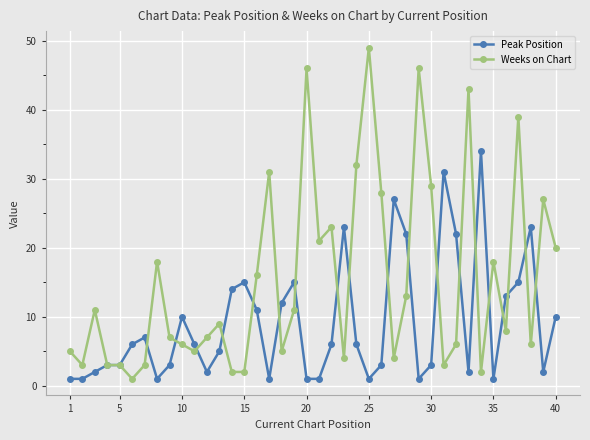

Reading left to right, list all the values displayed in this chart.

Peak Position: 1	1	2	3	3	6	7	1	3	10	6	2	5	14	15	11	1	12	15	1	1	6	23	6	1	3	27	22	1	3	31	22	2	34	1	13	15	23	2	10
Weeks on Chart: 5	3	11	3	3	1	3	18	7	6	5	7	9	2	2	16	31	5	11	46	21	23	4	32	49	28	4	13	46	29	3	6	43	2	18	8	39	6	27	20